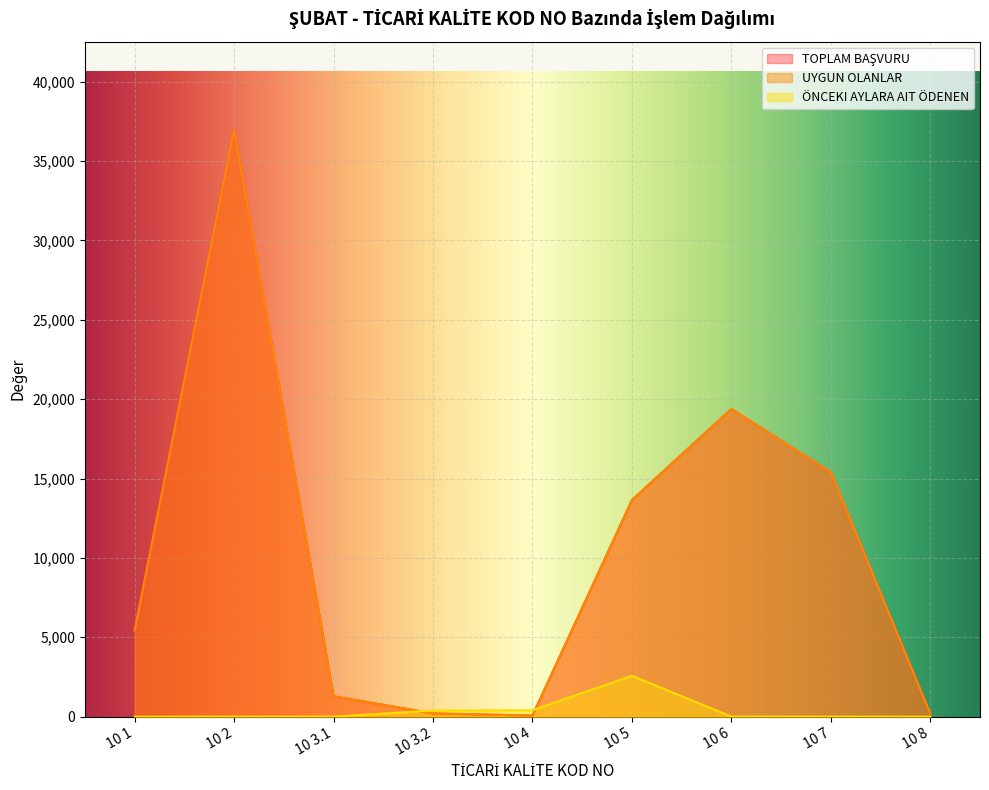

What is the label of the 2nd point from the left?

10 2